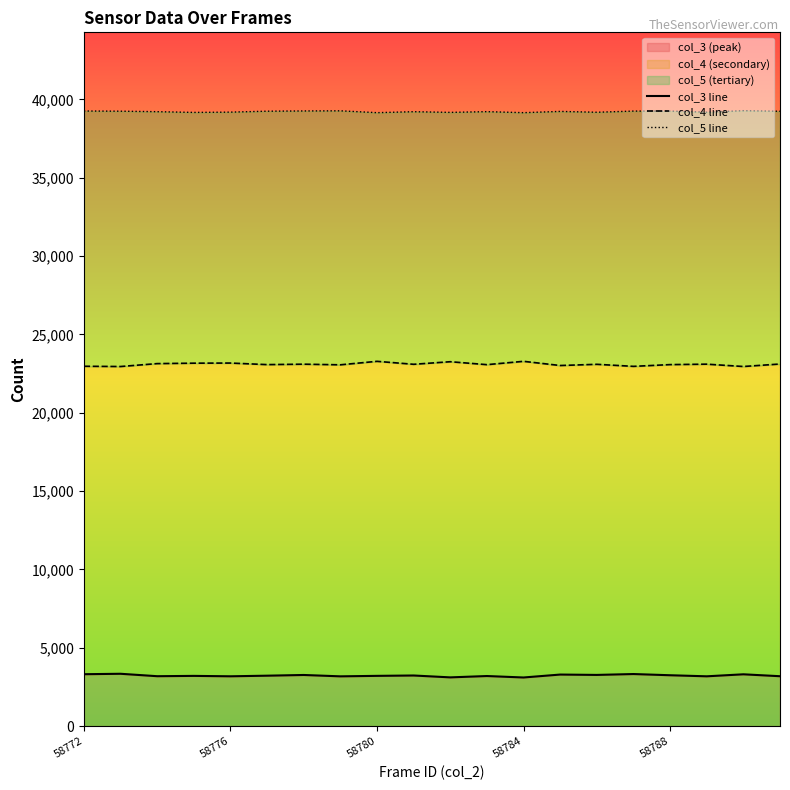

Reading right to left, what are all the values shown in this chart?

col_3 line: 3185	3307	3179	3247	3324	3268	3291	3104	3197	3111	3231	3208	3177	3264	3219	3180	3206	3186	3341	3313
col_4 line: 23110	22951	23100	23072	22960	23091	23014	23281	23069	23256	23092	23281	23059	23099	23072	23171	23163	23136	22950	22966
col_5 line: 39240	39277	39182	39252	39251	39176	39230	39150	39215	39168	39212	39150	39268	39259	39244	39184	39166	39213	39244	39256